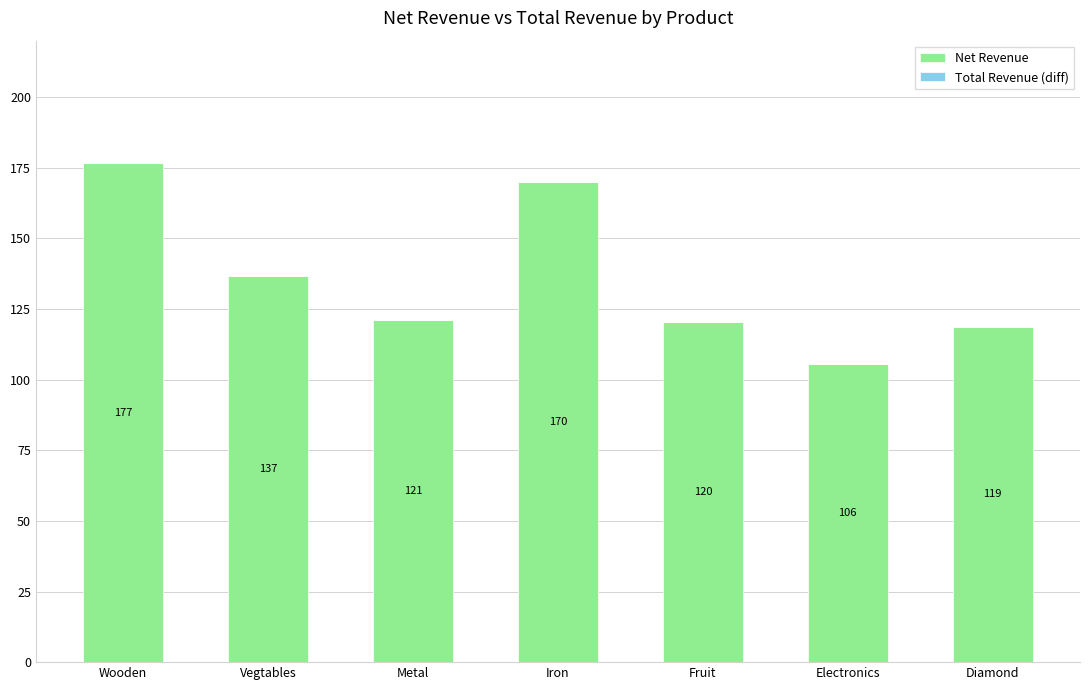

What is the label of the 5th bar from the right?

Metal